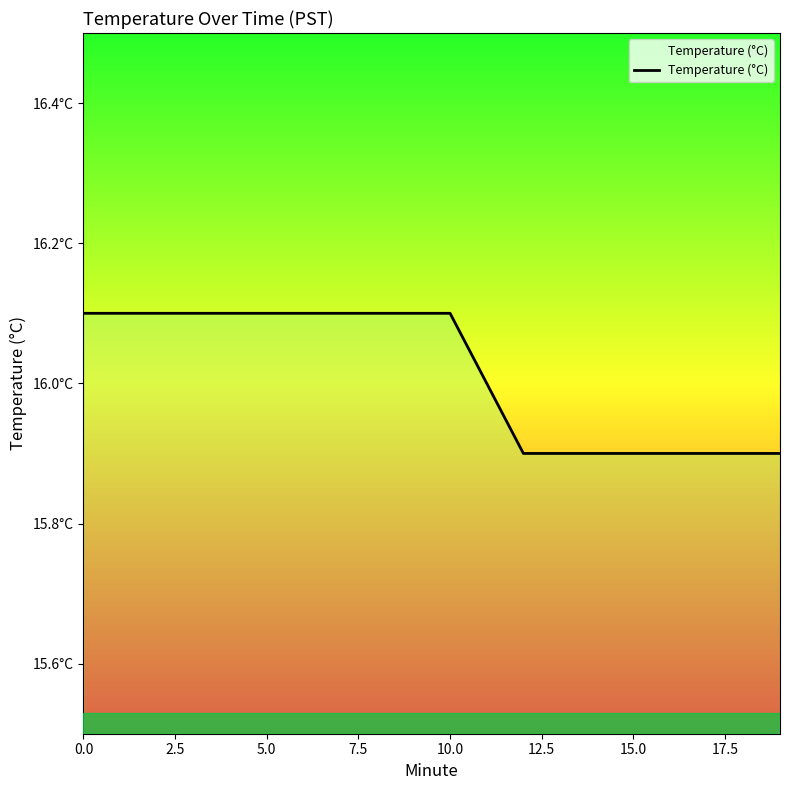

What is the average value?

16.0